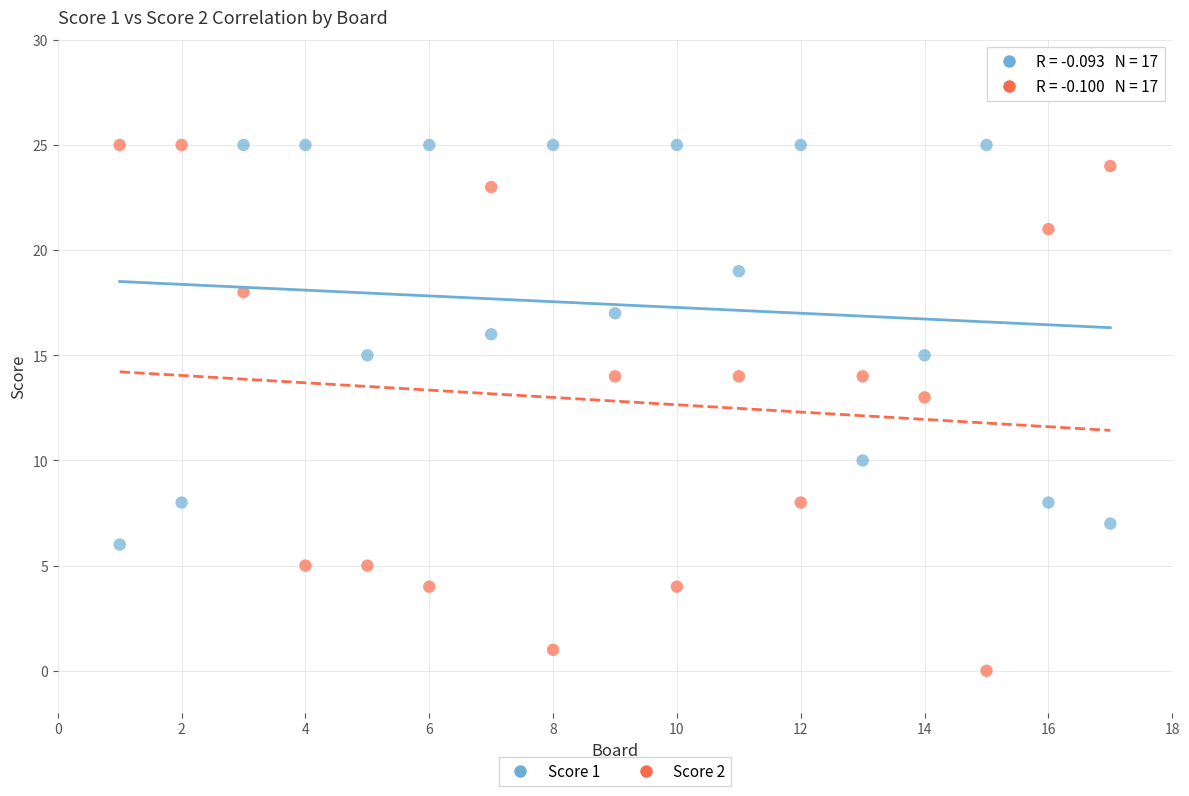

Which series contains the lowest Y value?

Score 2